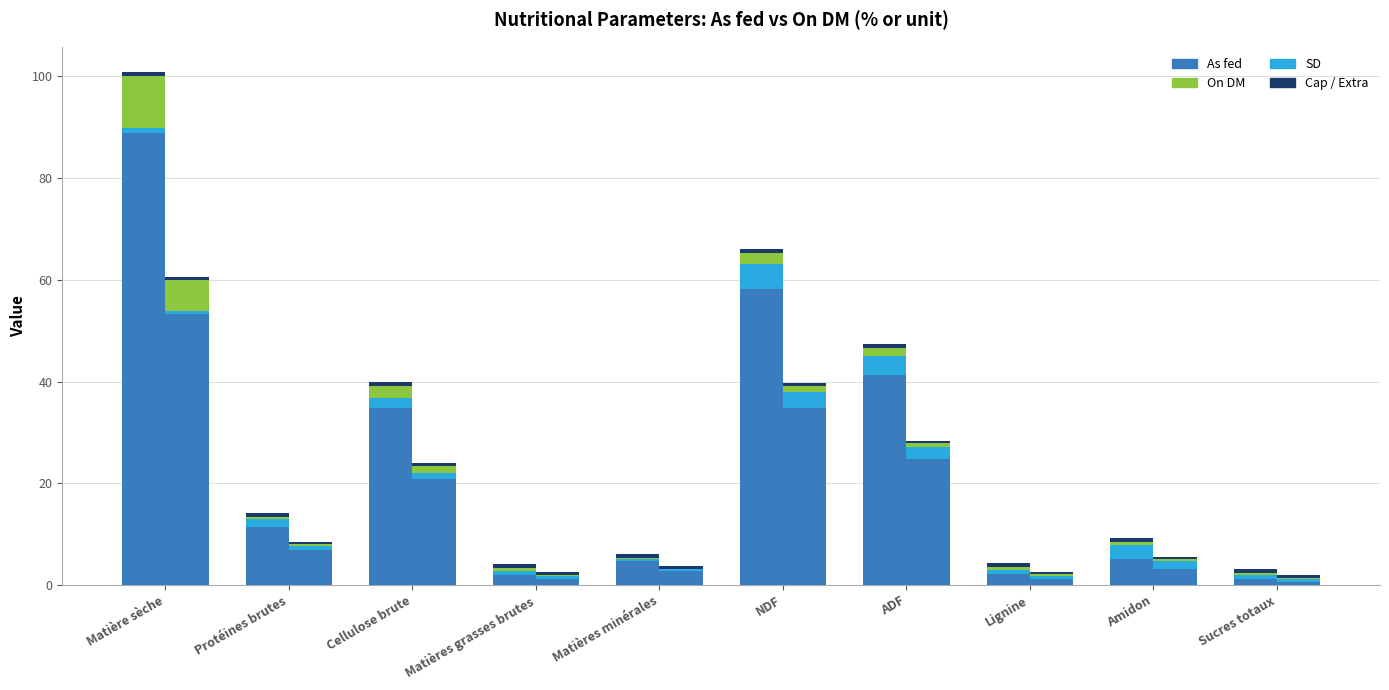

Which series has the largest total across all categories?

As fed